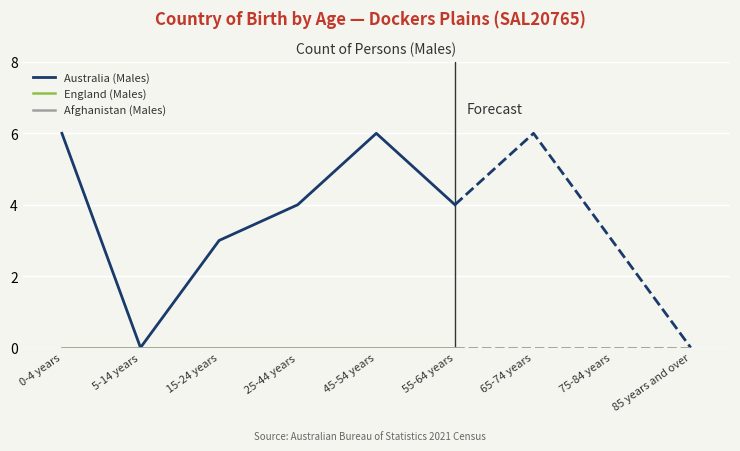

True or false: Australia (Males) and England (Males) intersect in this chart.

False